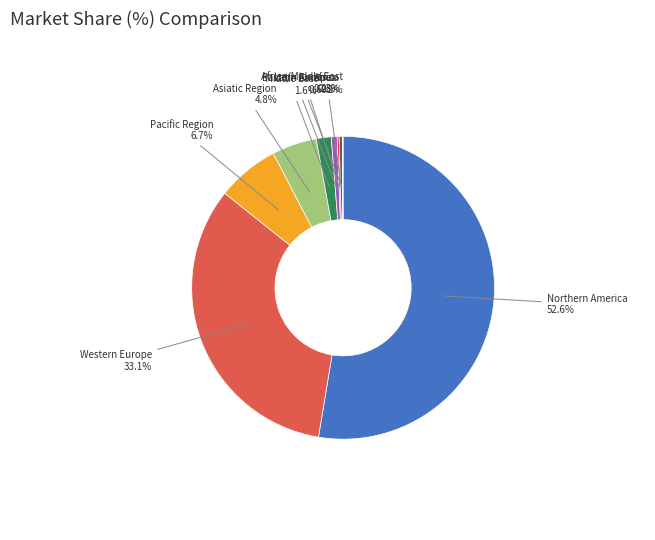

Is there a majority slice in this chart?

Yes